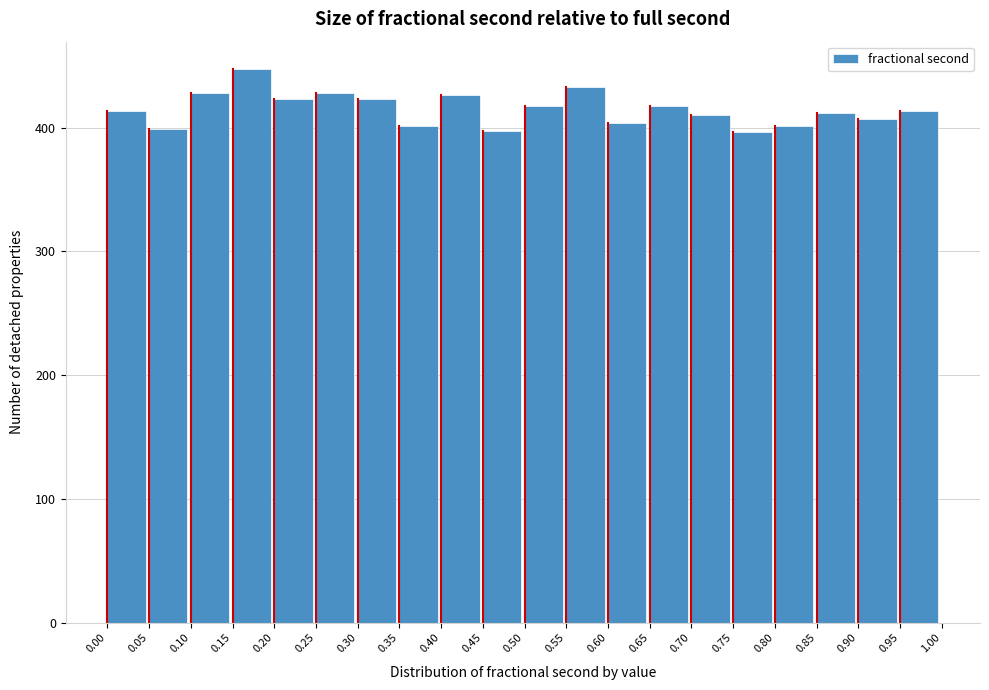

Reading left to right, list every bar in this chart as the range it spans on the x-axis followed by its height. The values are not printed on the chart, so give them approximately, as read against the axis.

0.00 to 0.05: 410
0.05 to 0.10: 400
0.10 to 0.15: 430
0.15 to 0.20: 450
0.20 to 0.25: 420
0.25 to 0.30: 430
0.30 to 0.35: 420
0.35 to 0.40: 400
0.40 to 0.45: 430
0.45 to 0.50: 400
0.50 to 0.55: 420
0.55 to 0.60: 430
0.60 to 0.65: 400
0.65 to 0.70: 420
0.70 to 0.75: 410
0.75 to 0.80: 400
0.80 to 0.85: 400
0.85 to 0.90: 410
0.90 to 0.95: 410
0.95 to 1.00: 410